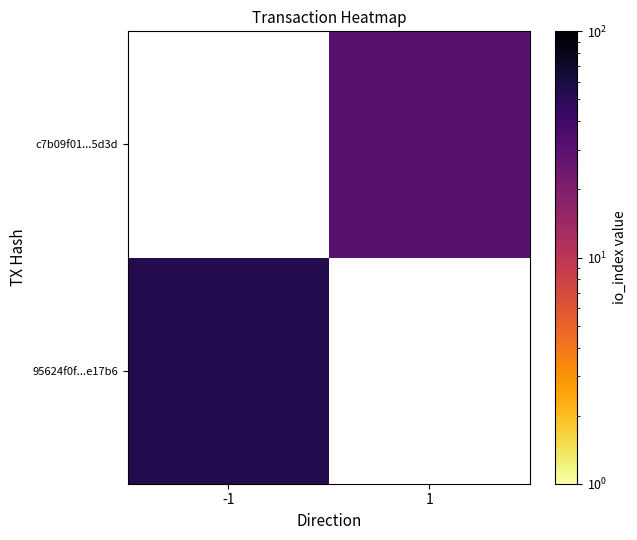

Between -1 and 1, which is larger?

1